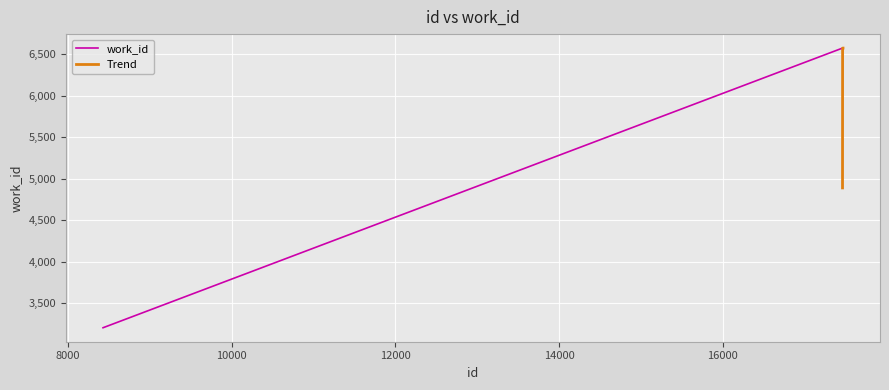

How many categories are shown in the chart?

4